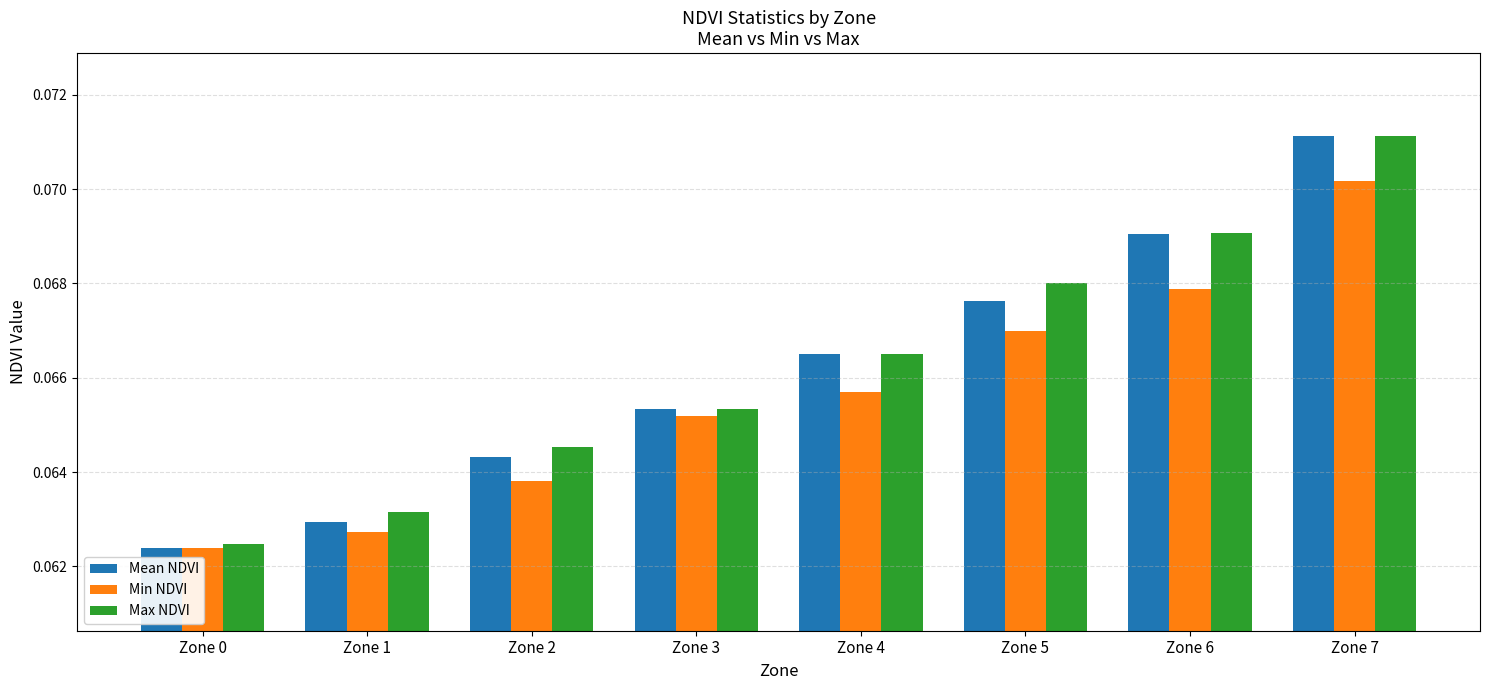

Which series has the widest spread of values?

Mean NDVI